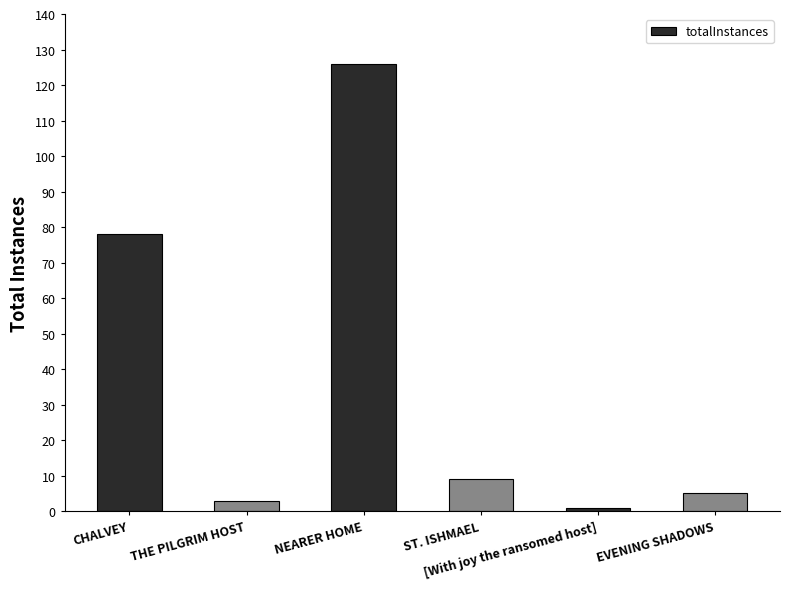

Is it true that the value at NEARER HOME is 126?

True